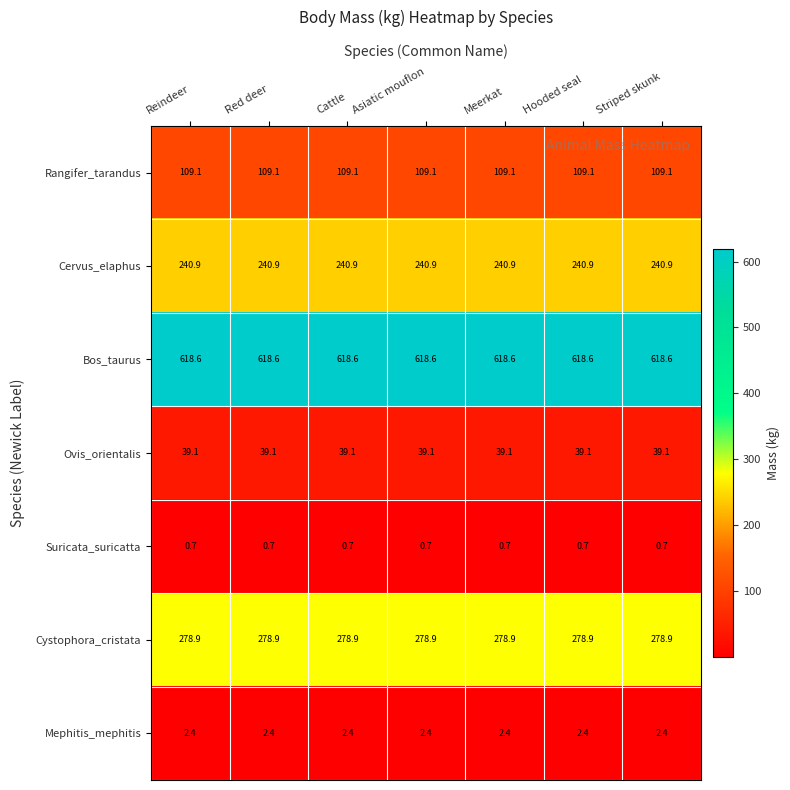

What is the total value across all series at Striped skunk?

1289.7